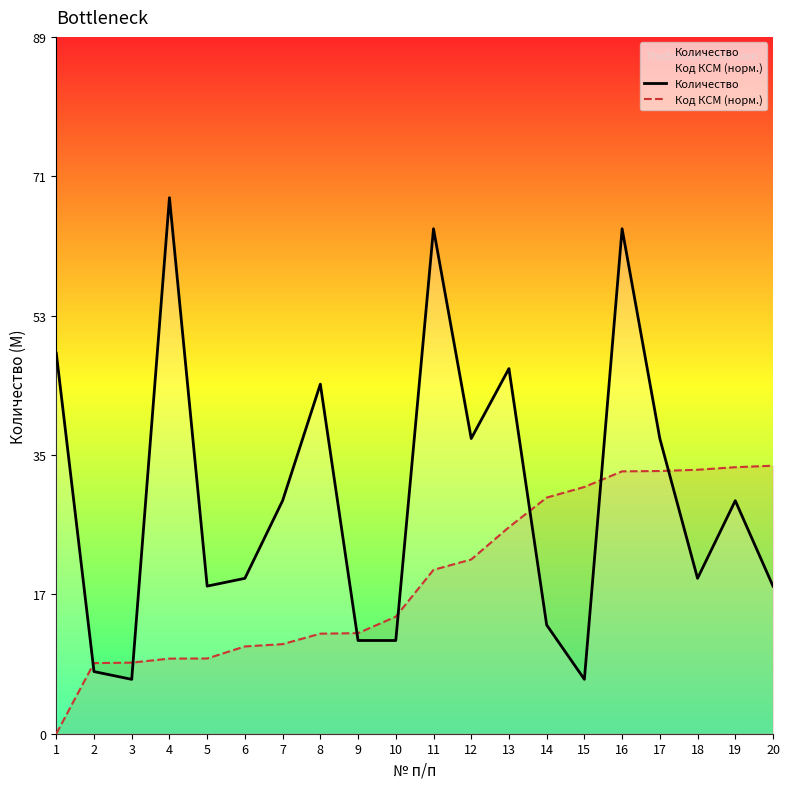

Does the chart display data point markers on the line(s)?

No